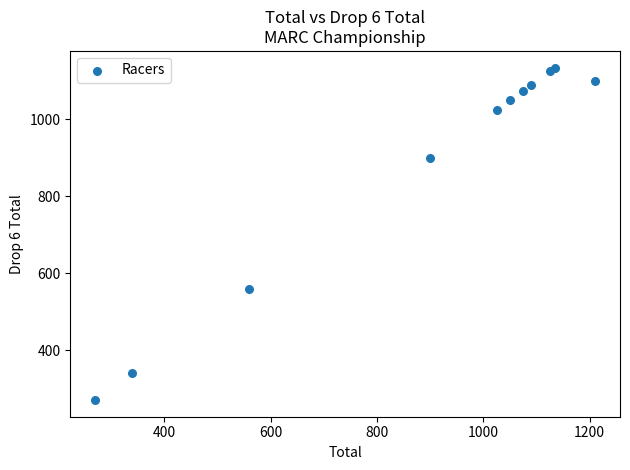

What Y value in the scatter plot is closest to 702?

560